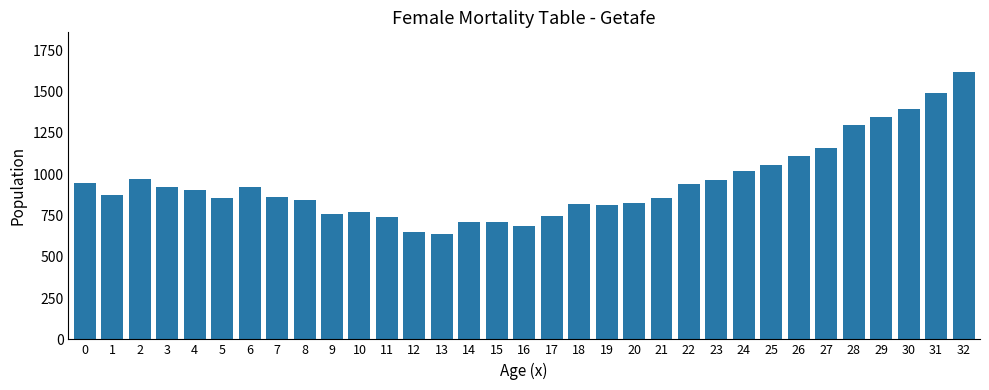

What is the change in value from 21 to 24?

+163